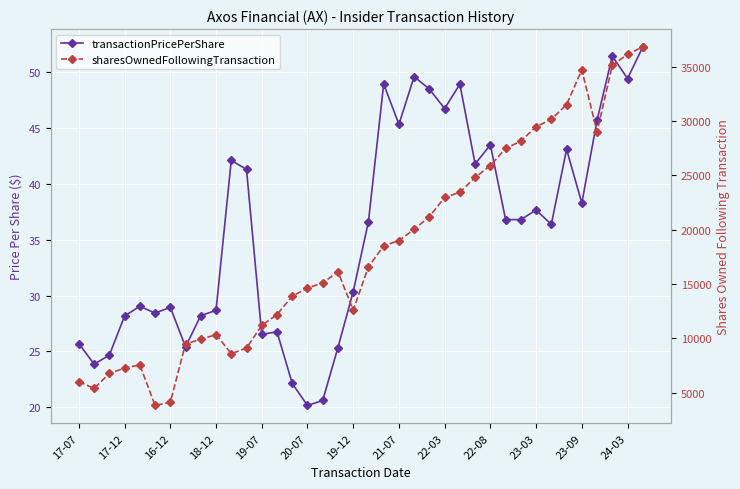

In sharesOwnedFollowingTransaction, how many points are higher than both neighbors (excluding endpoints)?

4